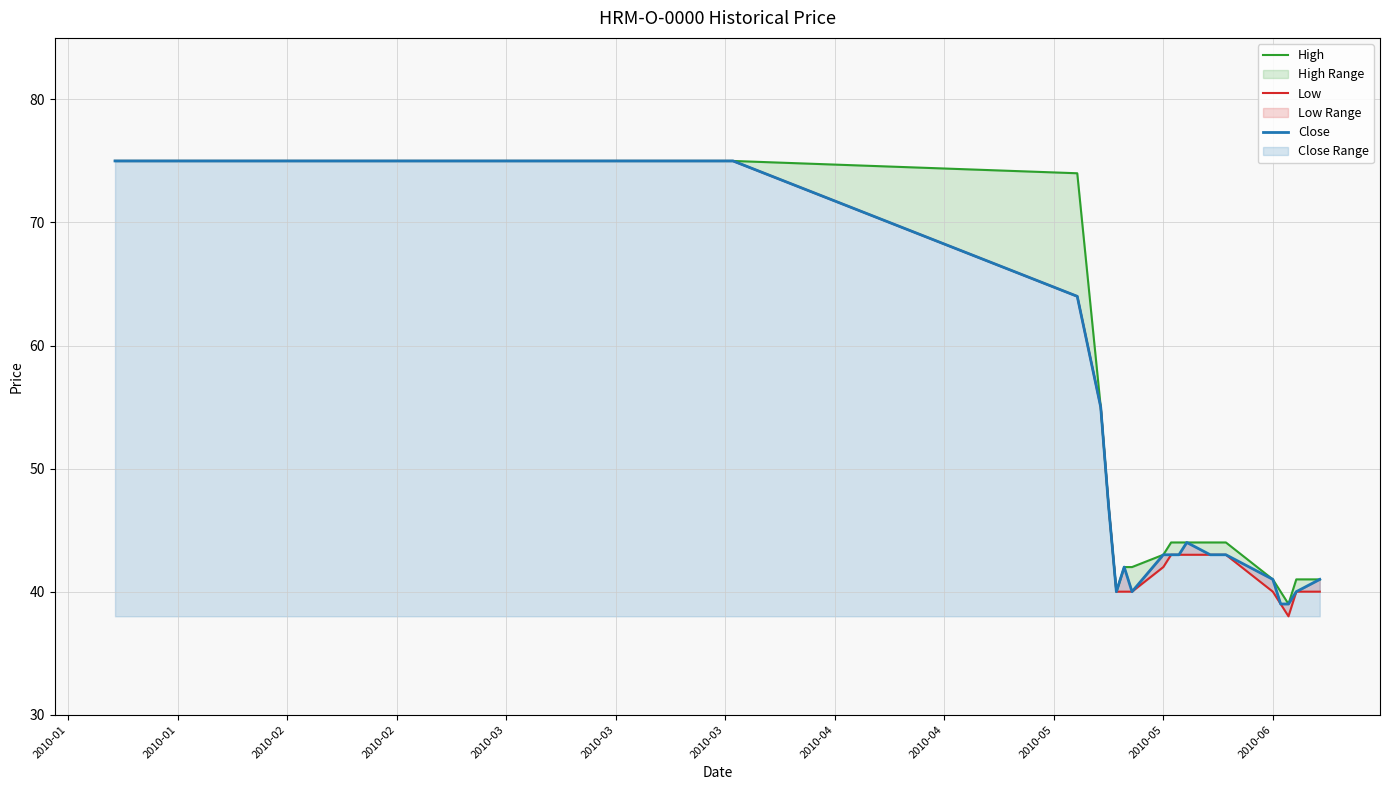

Count the number of categories in the chart.

20